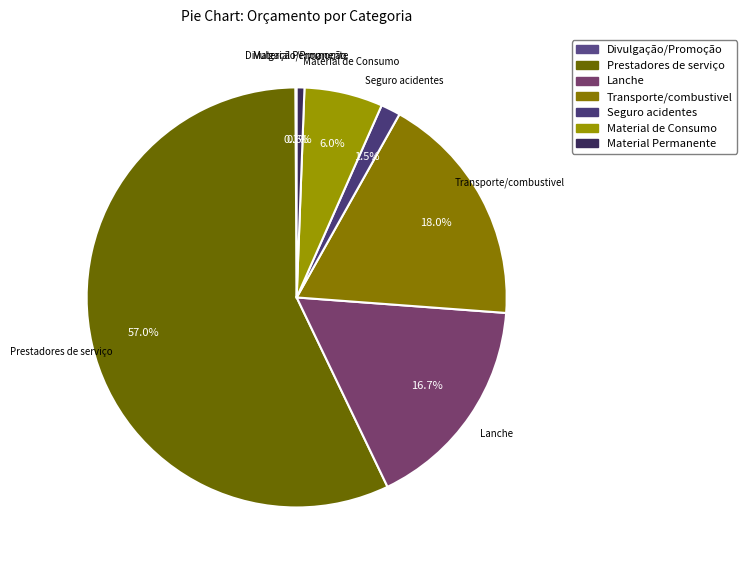

Does any single category account for the majority?

Yes